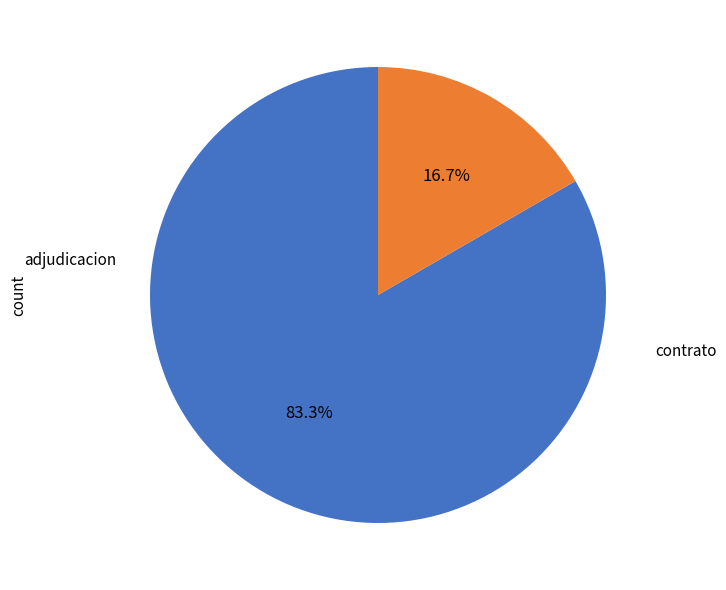

Does any single category account for the majority?

Yes